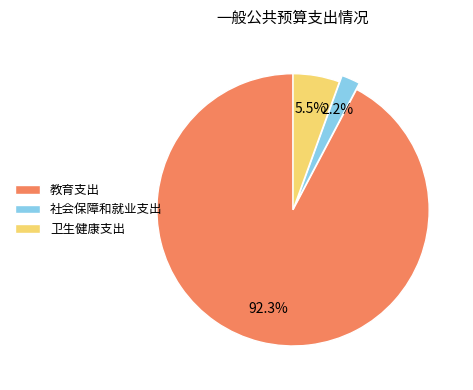

What percentage is the 社会保障和就业支出 slice, to the nearest percent?

2%